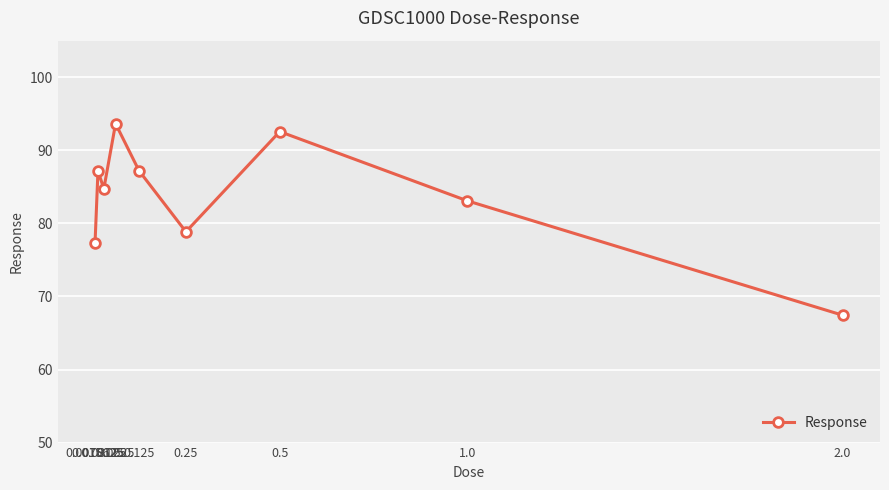

What is the maximum value shown in the chart?

93.6